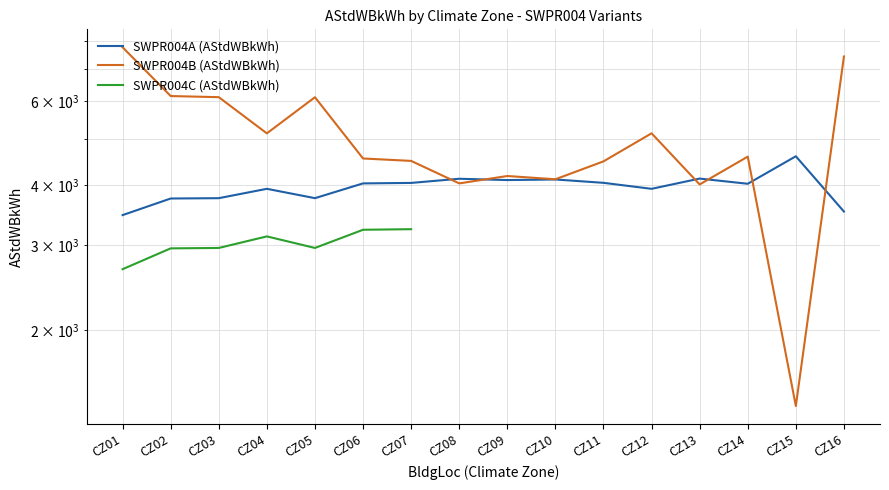

Which category has the highest value across all series?

CZ01